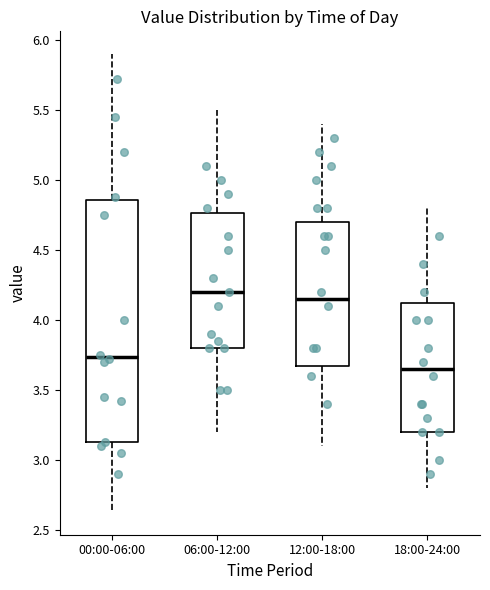

Which box is the tallest, from its lower edge to its upper edge?

00:00-06:00